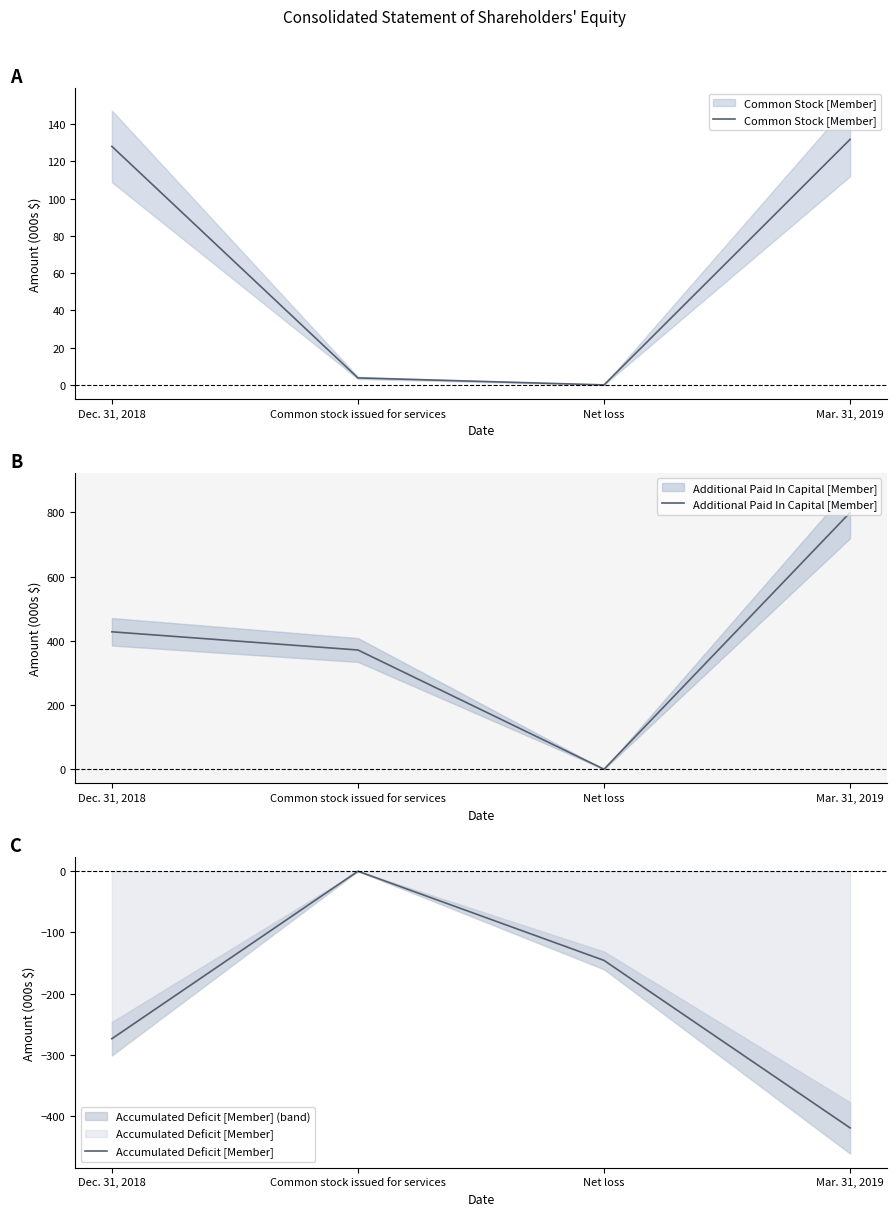

How many data points does each series have?

4